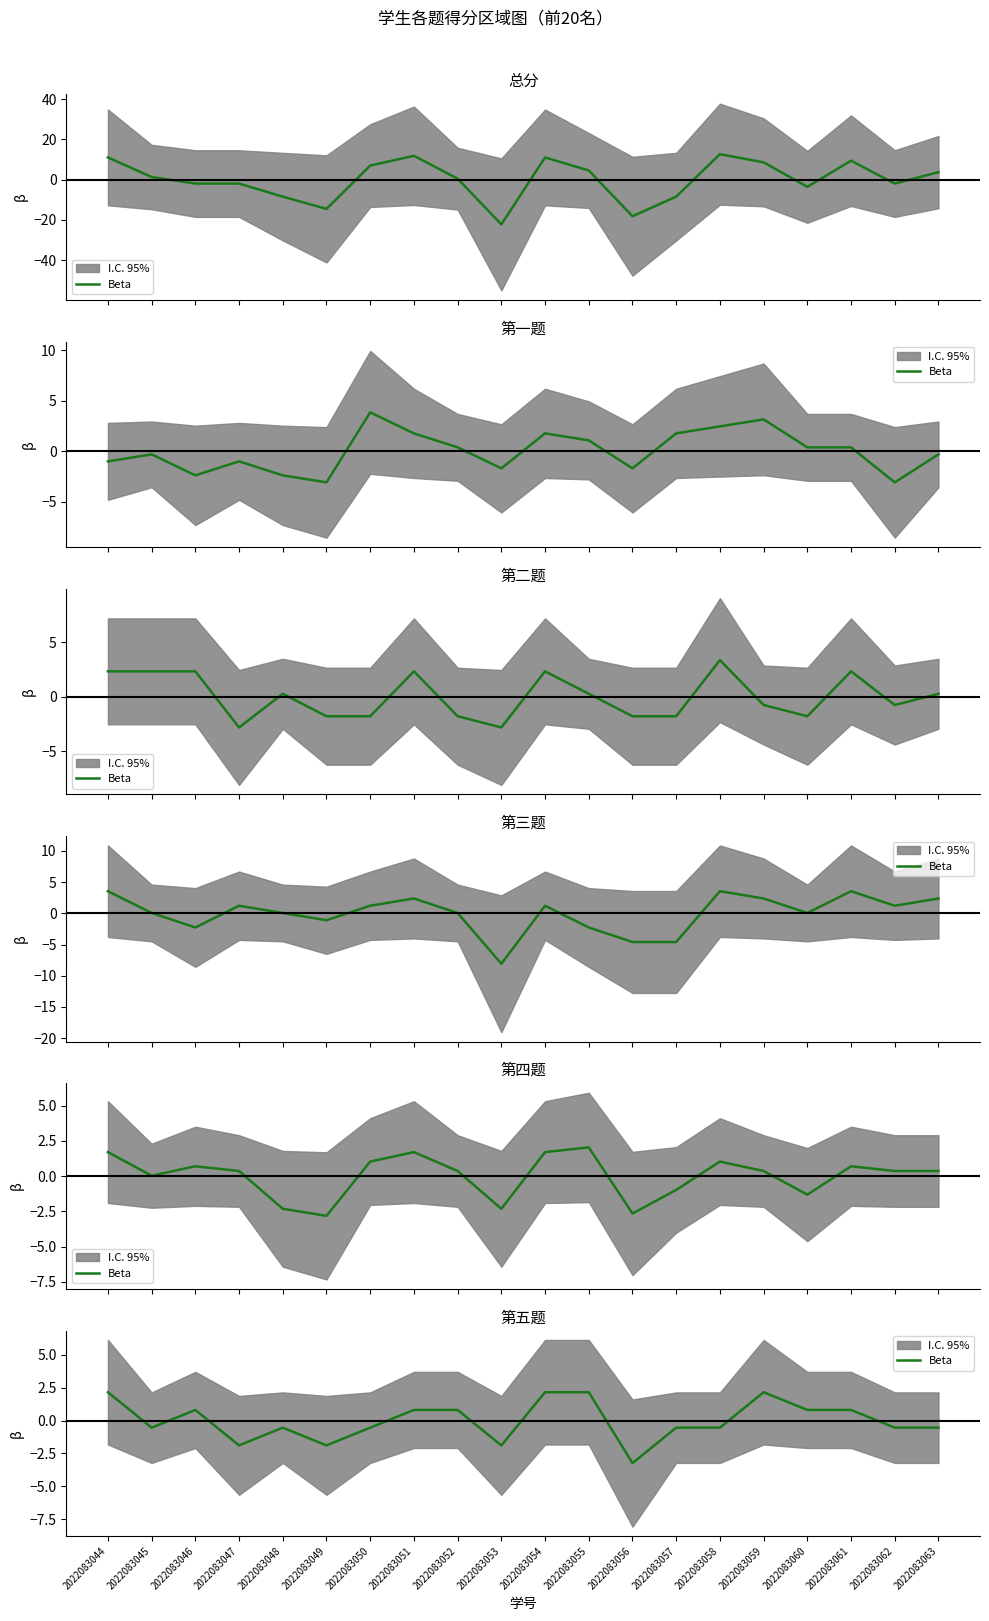

How many data points are less than 0?

11